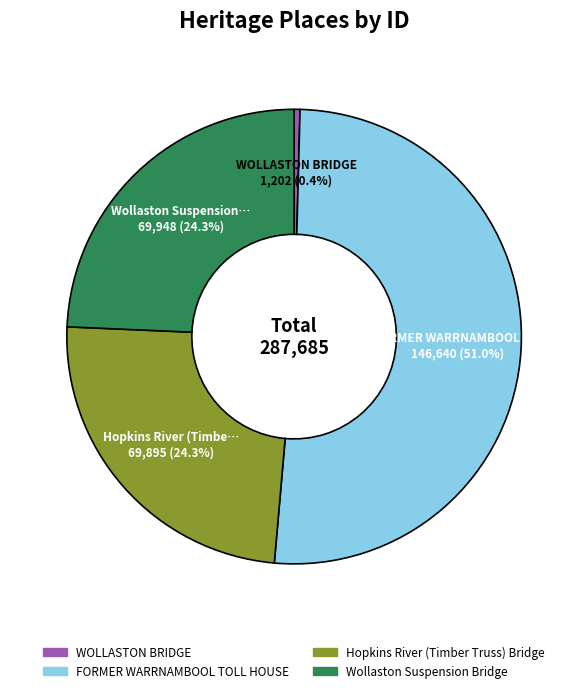

What percentage is the Wollaston Suspension Bridge slice, to the nearest percent?

24%